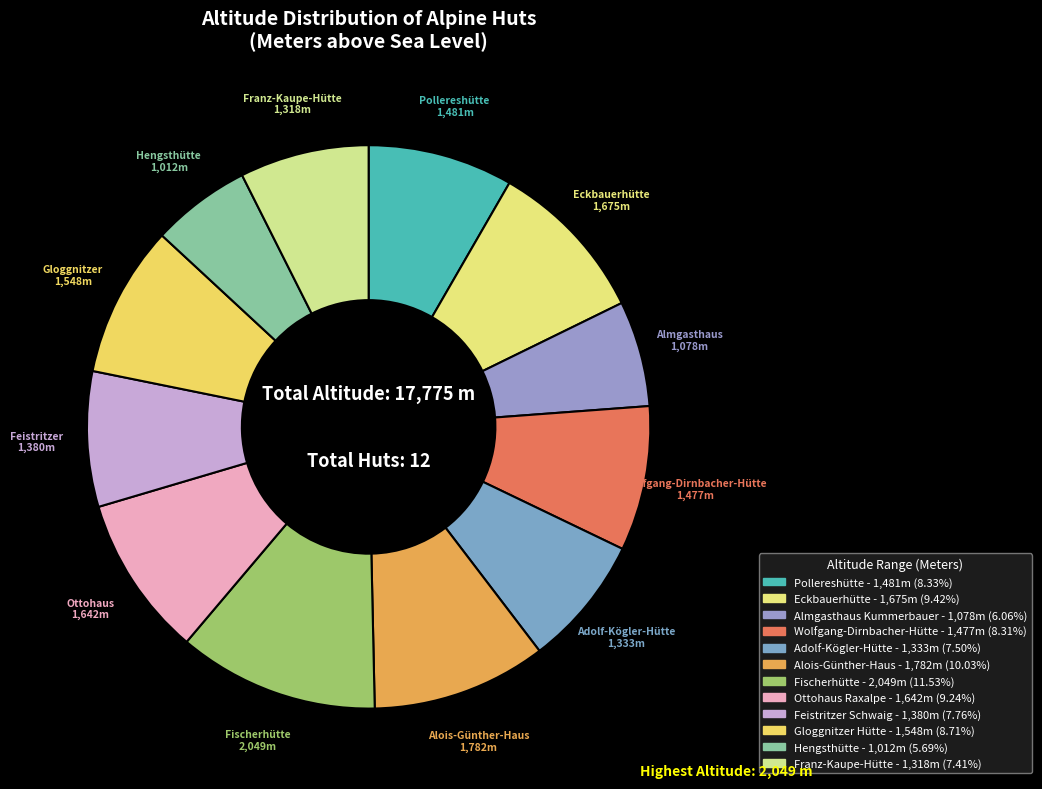

Is there a majority slice in this chart?

No